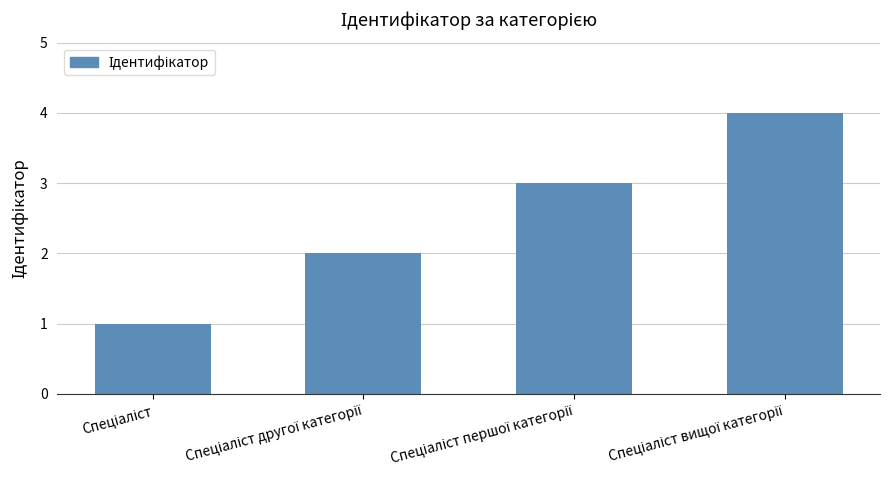

What is the greatest value displayed?

4